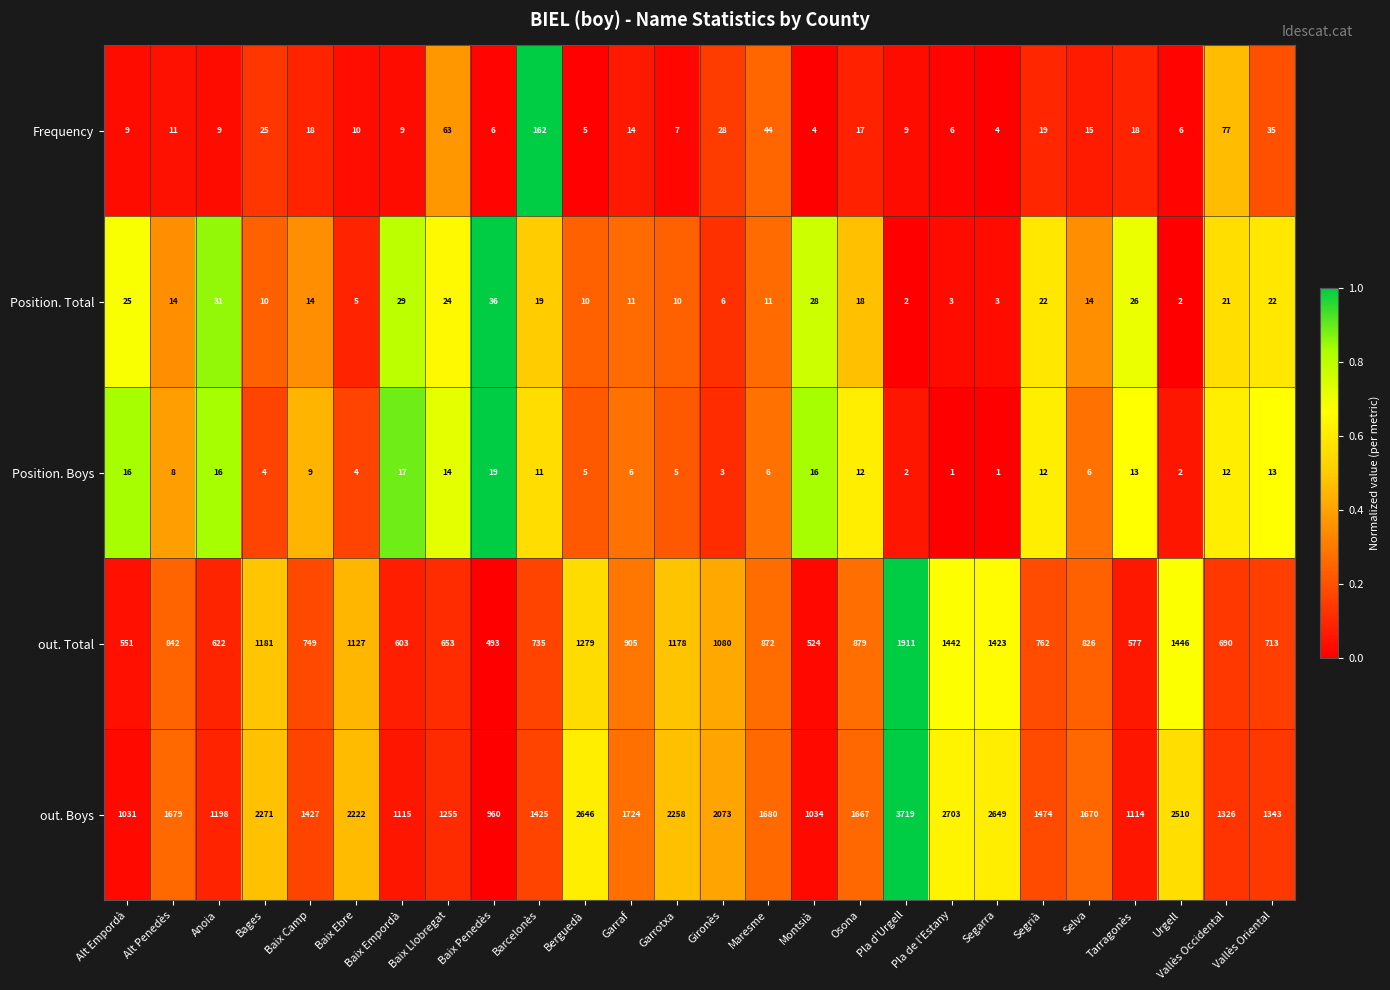

At which category is the sum across all series the highest?

Pla d'Urgell